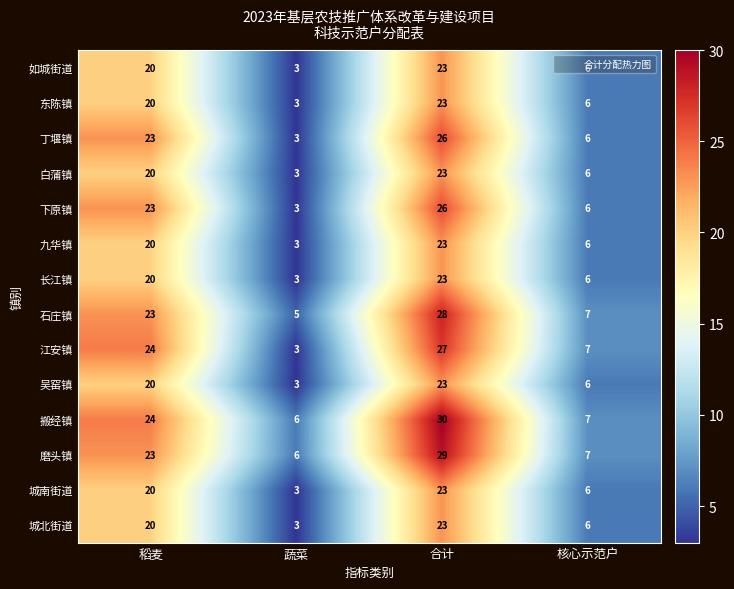

What is the maximum value shown in the chart?

30